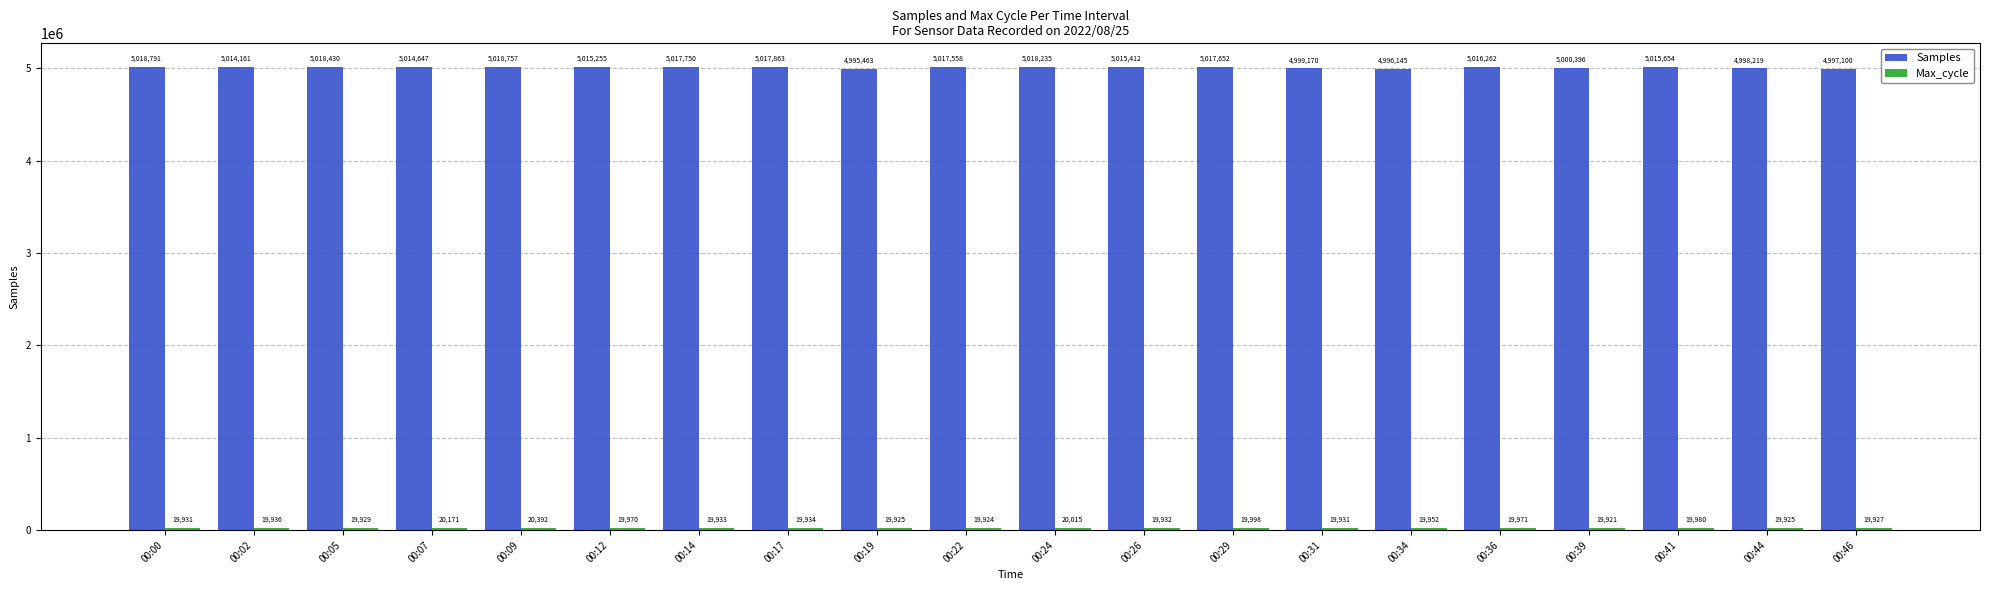

Which series changed the most between 00:12 and 00:39?

Samples